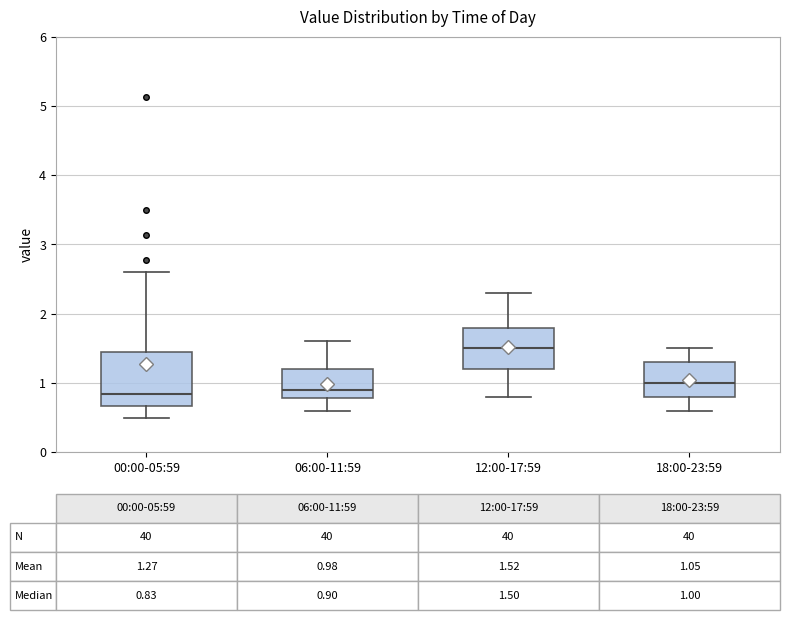

Comparing the boxes themselves (not the whiskers), which one is the tallest?

00:00-05:59